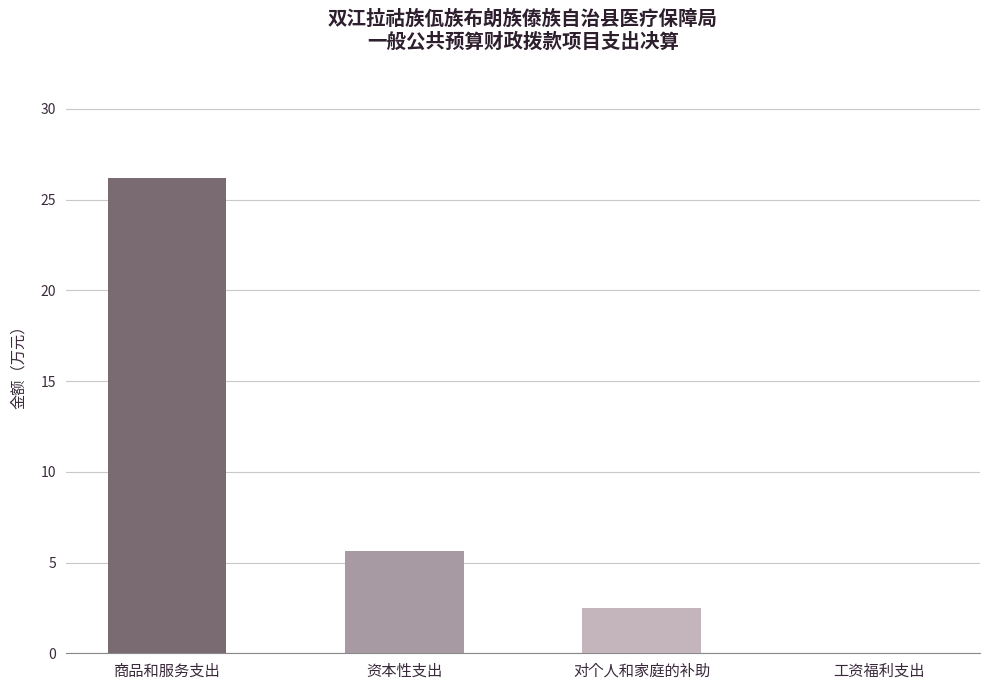

At which label is the value closest to 13?

资本性支出